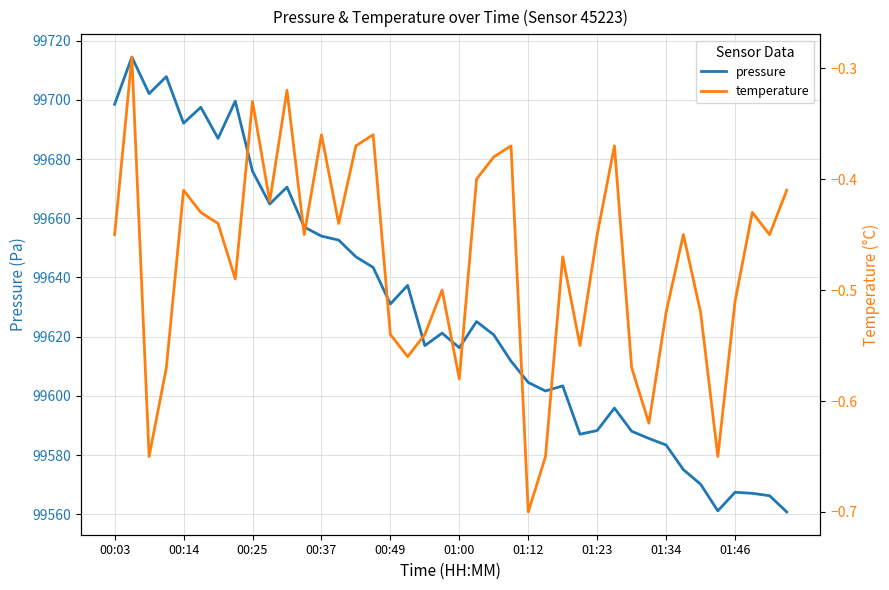

What is the maximum value for pressure?

99714.4